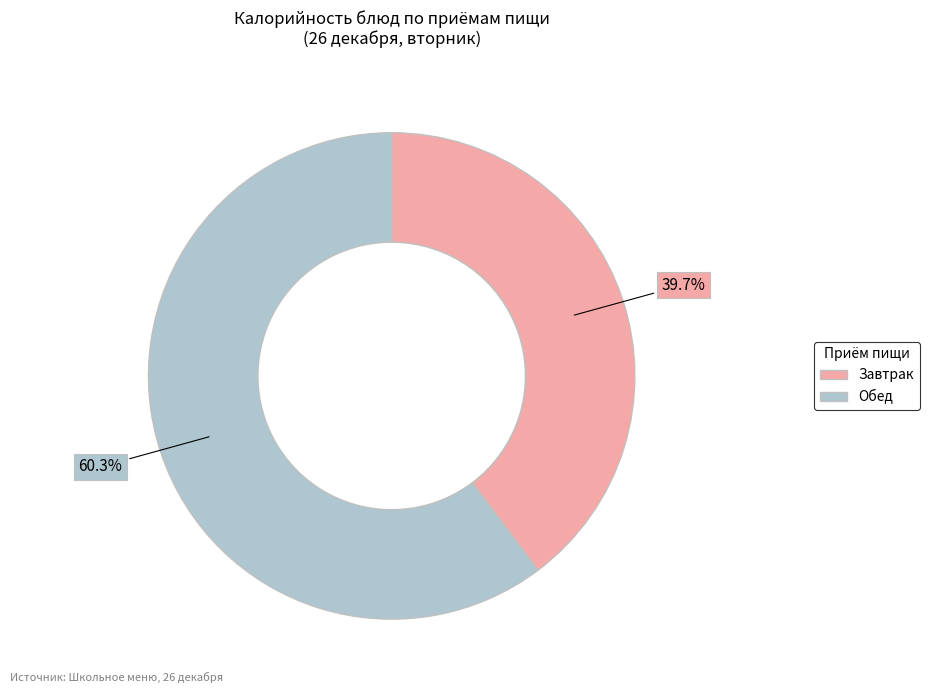

Is there any slice that represents more than half of the pie?

Yes